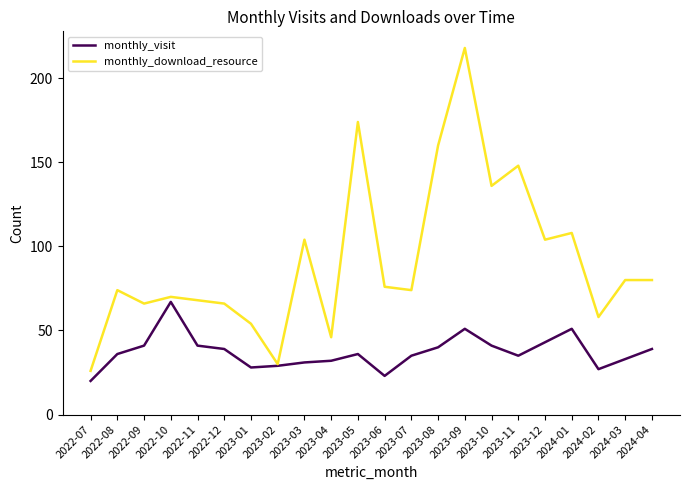

Reading left to right, list all the values displayed in this chart.

monthly_visit: 2022-07=20	2022-08=36	2022-09=41	2022-10=67	2022-11=41	2022-12=39	2023-01=28	2023-02=29	2023-03=31	2023-04=32	2023-05=36	2023-06=23	2023-07=35	2023-08=40	2023-09=51	2023-10=41	2023-11=35	2023-12=43	2024-01=51	2024-02=27	2024-03=33	2024-04=39
monthly_download_resource: 2022-07=26	2022-08=74	2022-09=66	2022-10=70	2022-11=68	2022-12=66	2023-01=54	2023-02=30	2023-03=104	2023-04=46	2023-05=174	2023-06=76	2023-07=74	2023-08=160	2023-09=218	2023-10=136	2023-11=148	2023-12=104	2024-01=108	2024-02=58	2024-03=80	2024-04=80